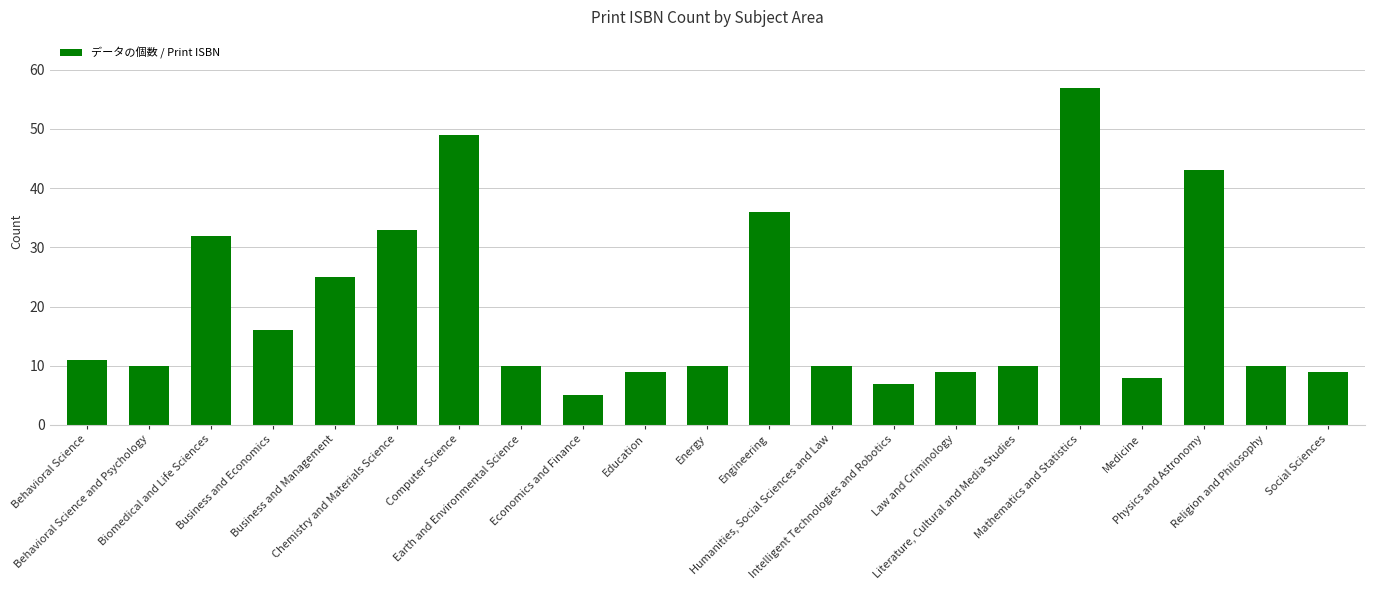

What is the ratio of the value at Literature, Cultural and Media Studies to the value at Mathematics and Statistics?

0.2